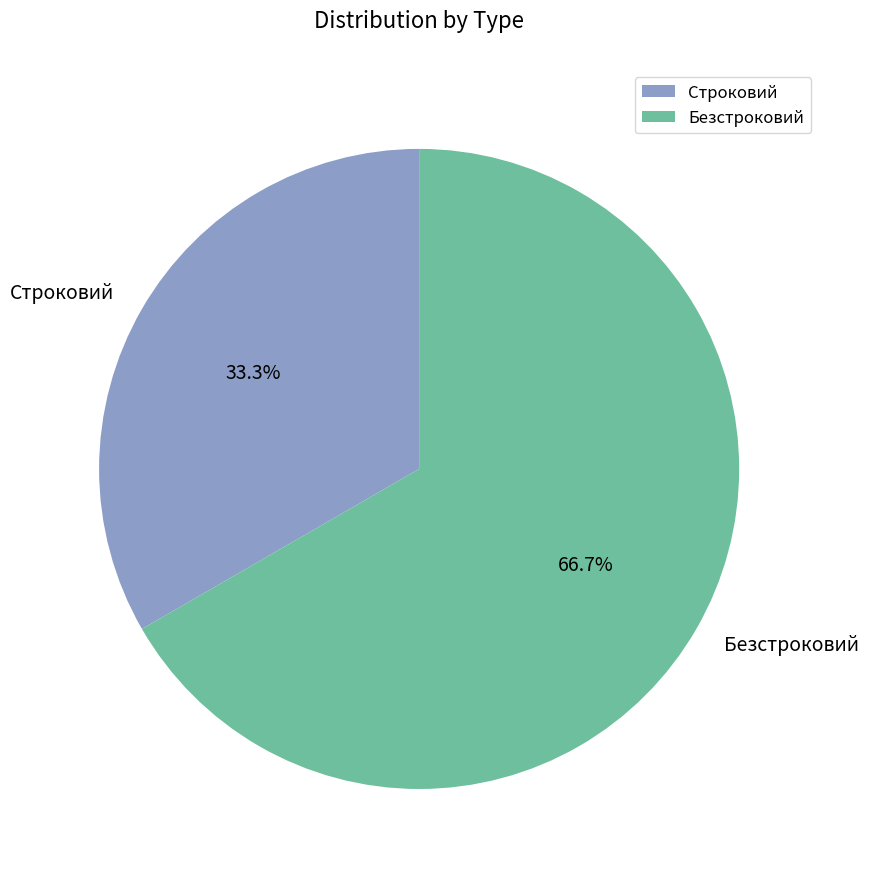

Between Безстроковий and Строковий, which is larger?

Безстроковий